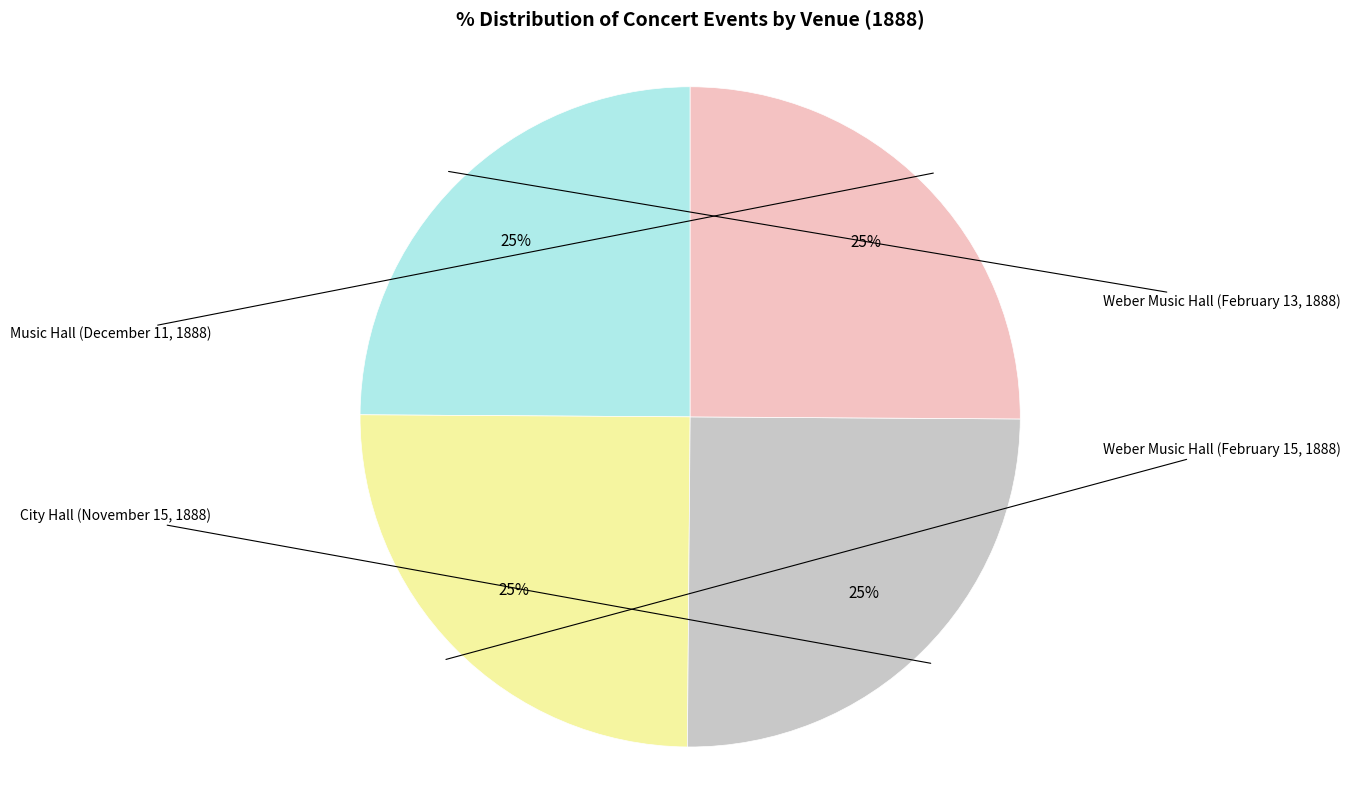

To the nearest percent, what is the average slice percentage?

25%